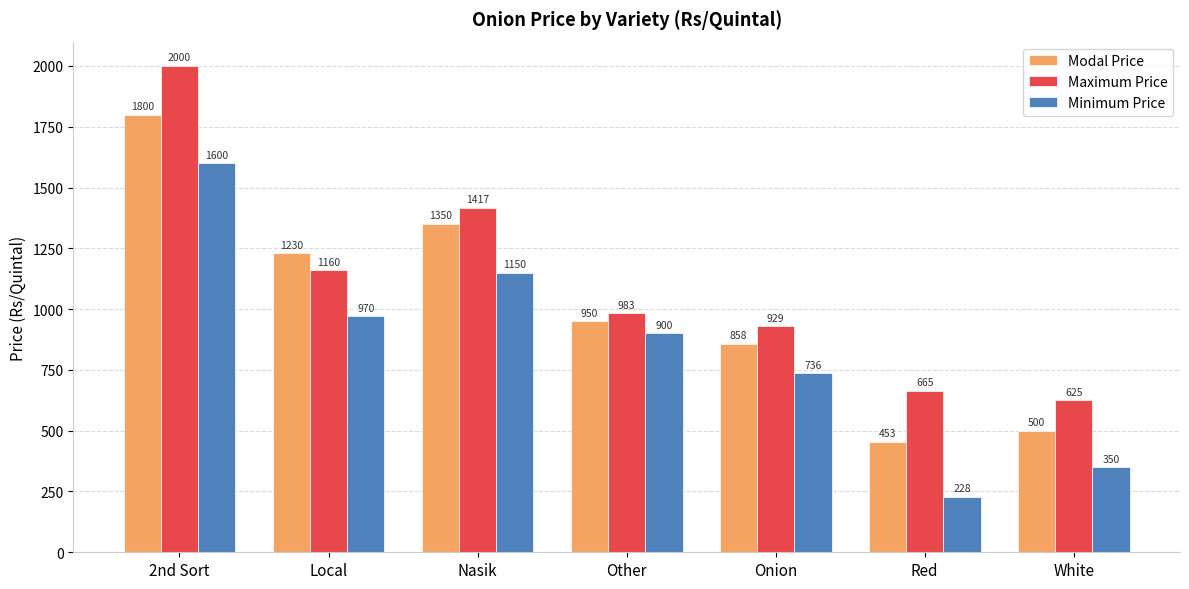

Where does the Maximum Price series first go above 983?

2nd Sort